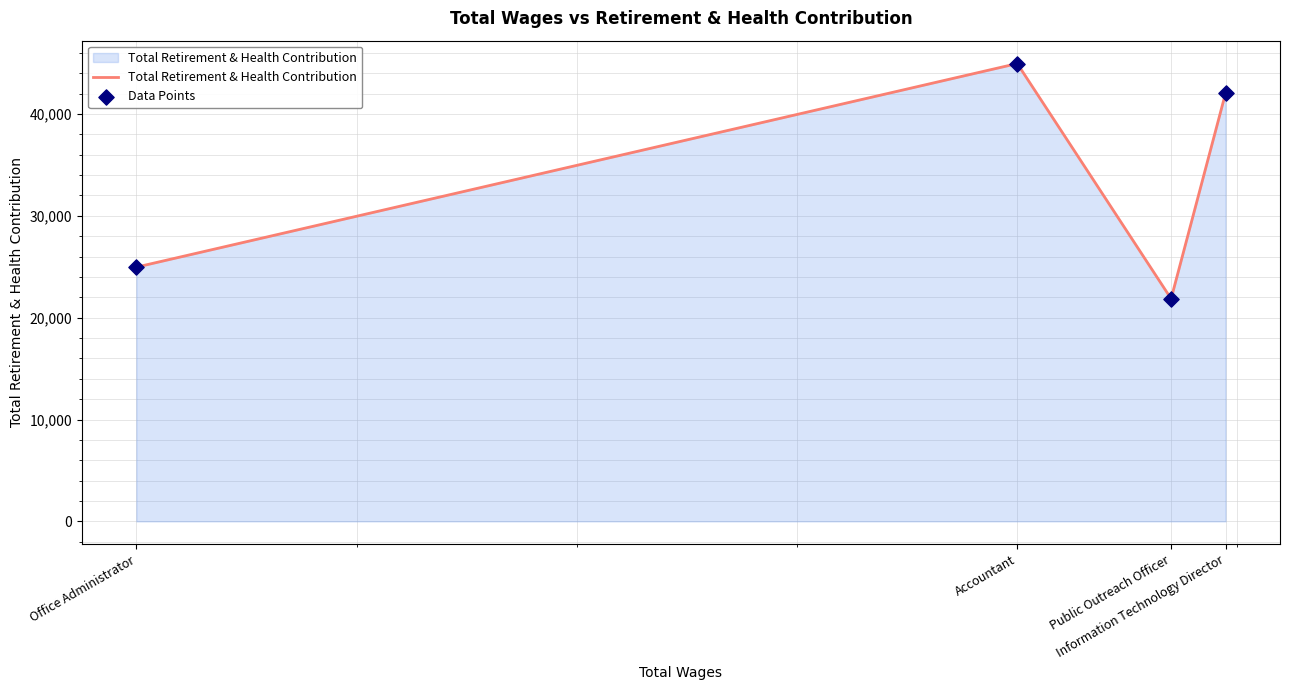

True or false: there are more than 2 points higher than both neighbors.

False